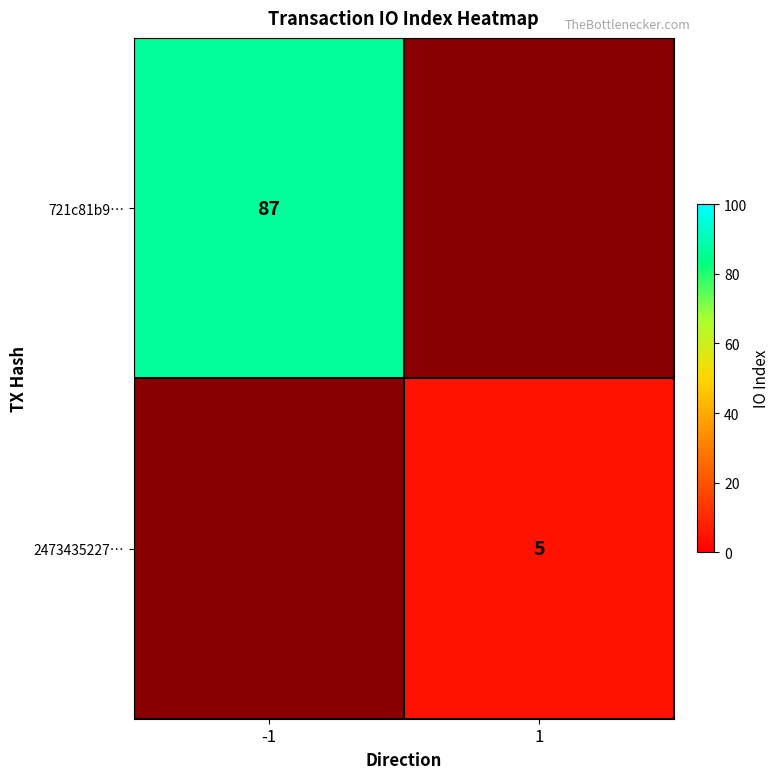

The value of 2473435227… at 1 is 8. True or false?

False